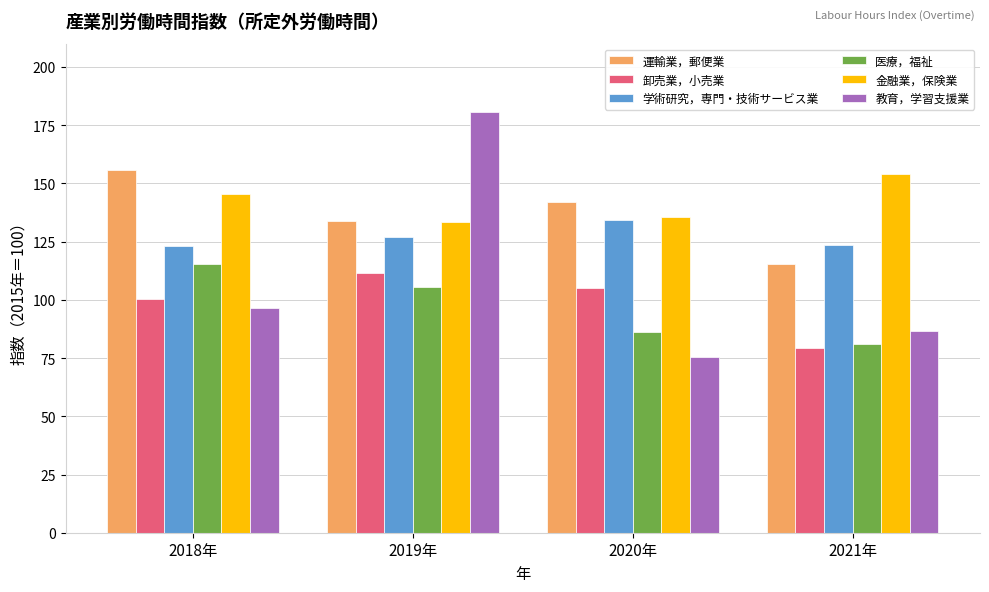

What is the label of the 3rd bar from the right?

2019年